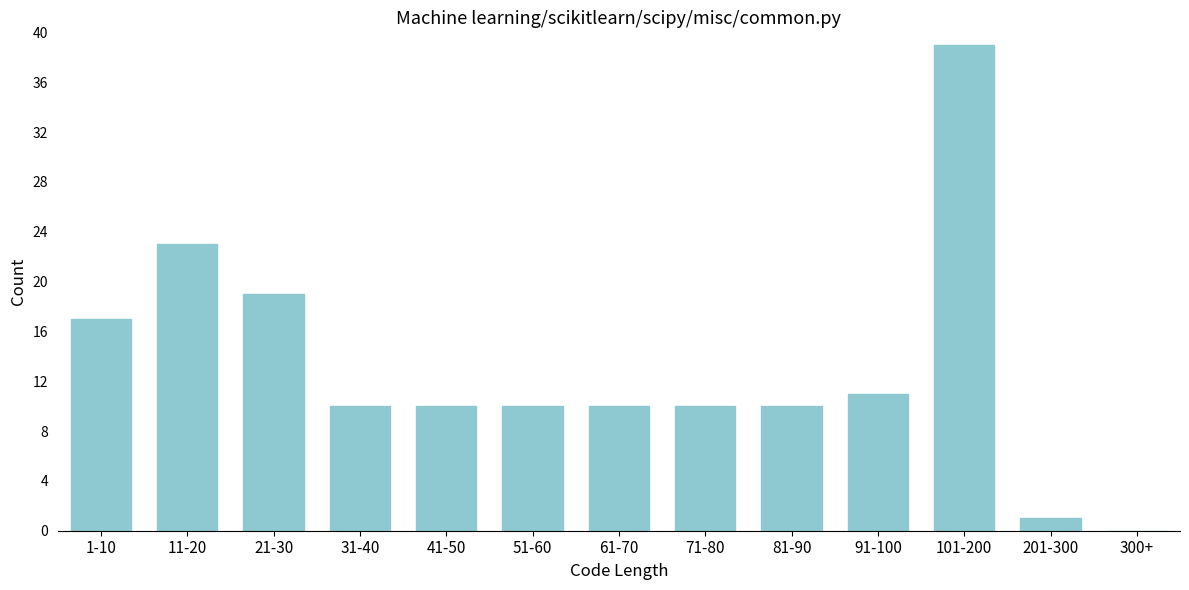

Reading left to right, transcribe all the data shown in this chart.

1-10=17	11-20=23	21-30=19	31-40=10	41-50=10	51-60=10	61-70=10	71-80=10	81-90=10	91-100=11	101-200=39	201-300=1	300+=0